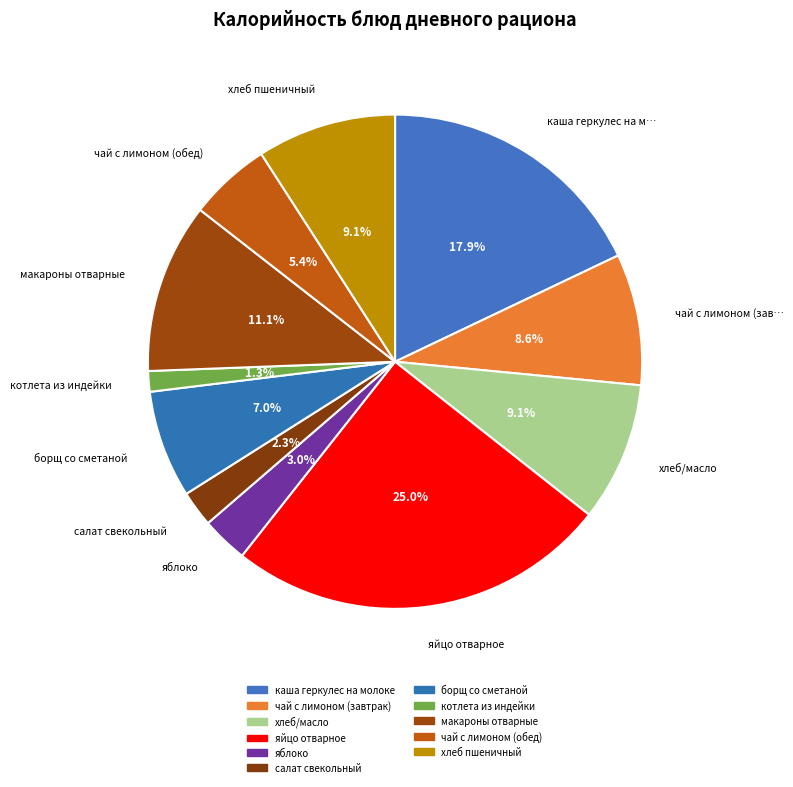

Count the number of slices in the pie.

11